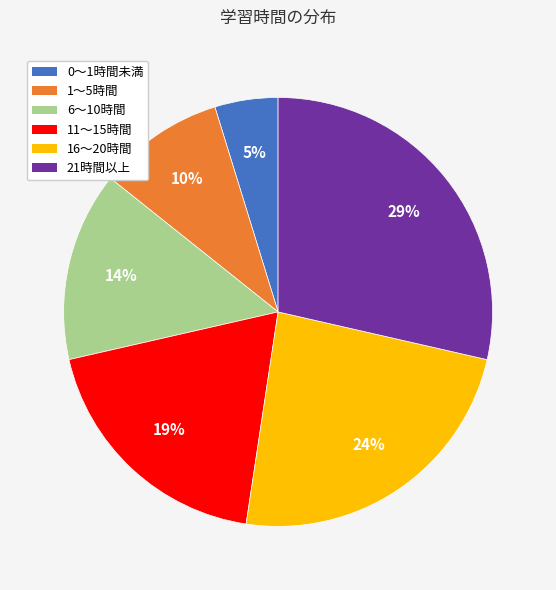

Which has a higher value, 0～1時間未満 or 16～20時間?

16～20時間